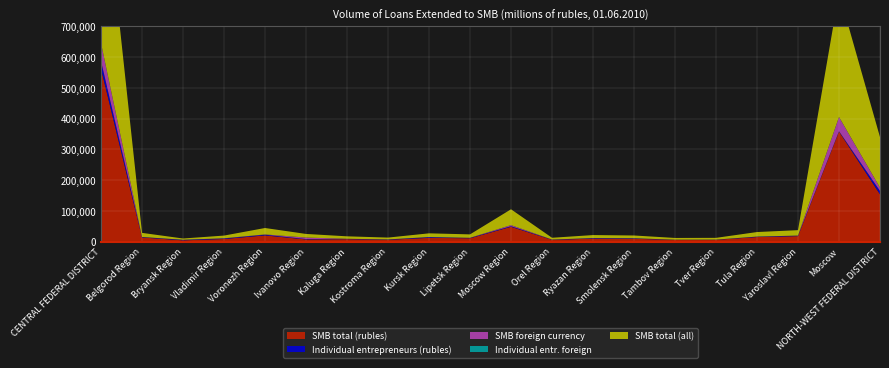

Reading left to right, list all the values displayed in this chart.

SMB total (rubles): 561696	13259	3932	8275	19966	6872	7714	5751	12001	10655	48030	5589	9449	8888	5575	5664	14615	17630	357831	153544
Individual entrepreneurs (rubles): 25278	1445	1735	1840	2296	1205	1065	990	2440	1142	1908	736	1595	1639	494	589	1343	1725	1091	10938
SMB foreign currency: 57809	102	86	493	890	4875	223	171	117	407	3482	173	262	106	0	33	148	22	46219	10801
Individual entr. foreign: 348	1	81	0	5	1	7	18	0	0	6	0	12	49	0	0	0	0	168	19
SMB total (all): 619505	13361	4018	8768	20856	11747	7937	5922	12118	11062	51512	5762	9711	8994	5575	5697	14763	17652	404050	164345